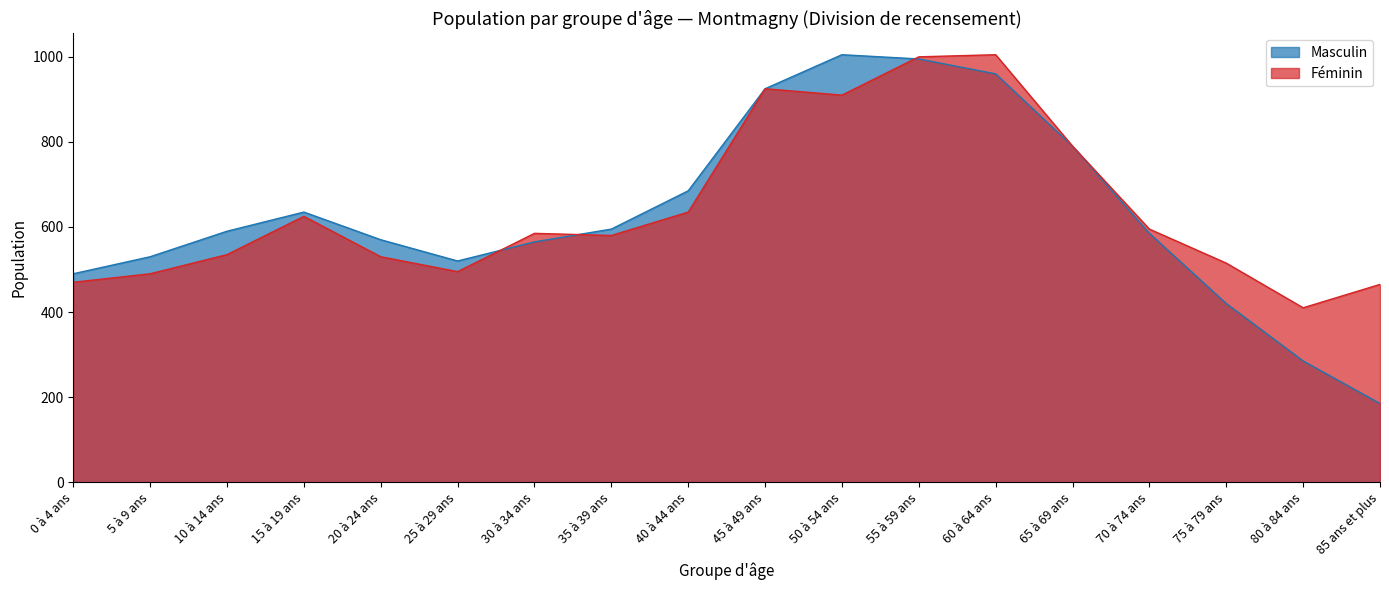

What is the smallest value displayed?

185